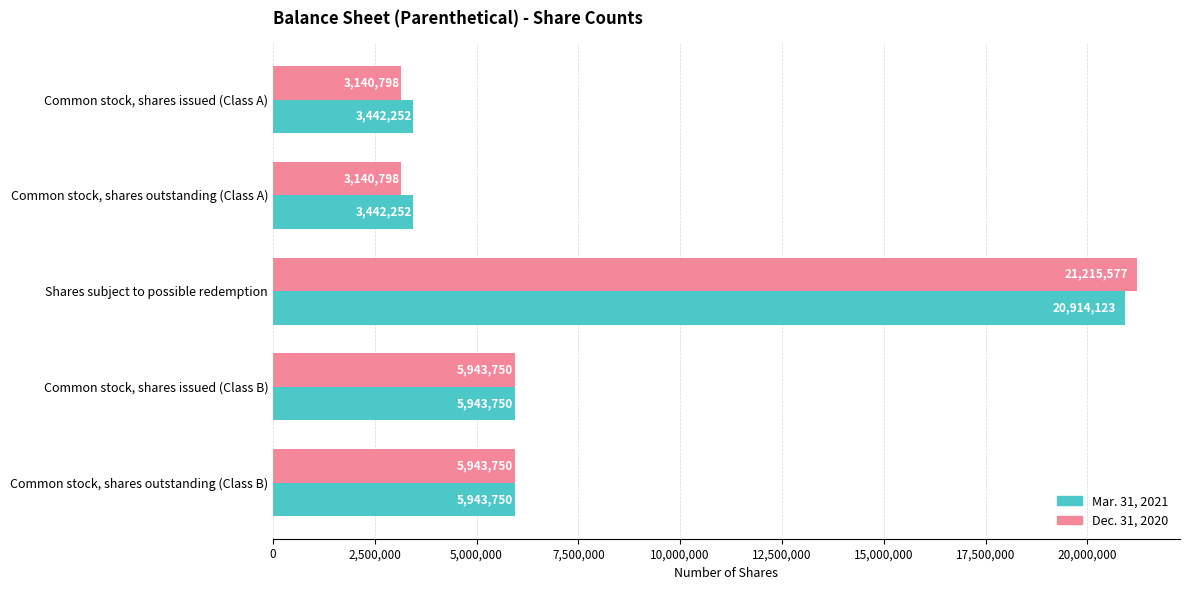

What is the minimum value for Mar. 31, 2021?

3442252